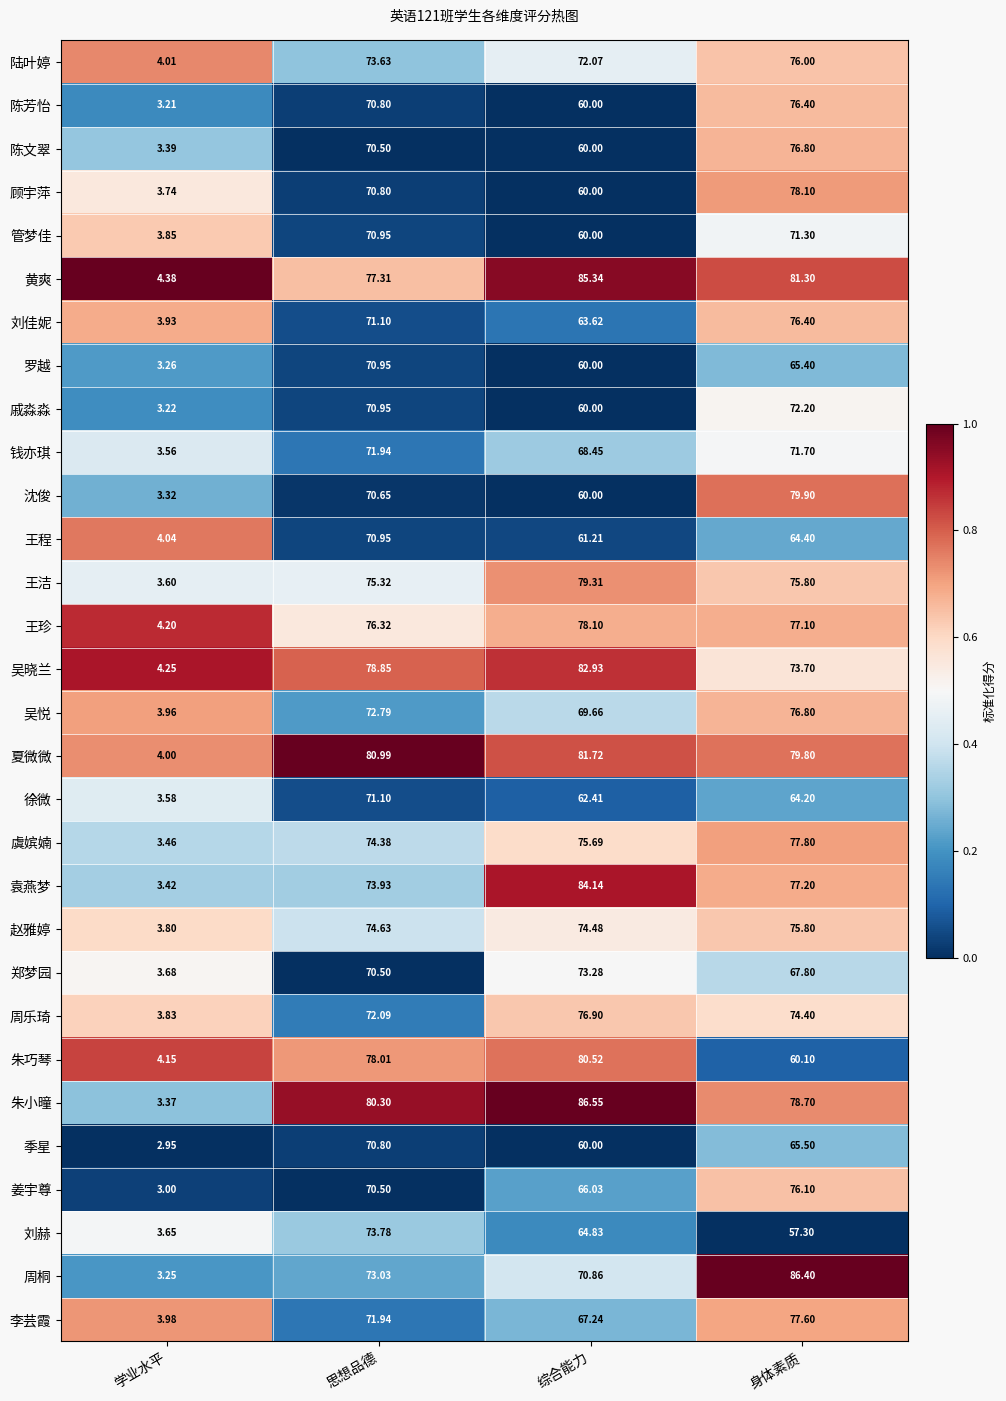

Rank the series at 学业水平 from highest to lowest value.

黄爽, 吴晓兰, 王珍, 朱巧琴, 王程, 陆叶婷, 夏微微, 李芸霞, 吴悦, 刘佳妮, 管梦佳, 周乐琦, 赵雅婷, 顾宇萍, 郑梦园, 刘赫, 王洁, 徐微, 钱亦琪, 虞嫔婻, 袁燕梦, 陈文翠, 朱小曈, 沈俊, 罗越, 周桐, 戚淼淼, 陈芳怡, 姜宇尊, 季星